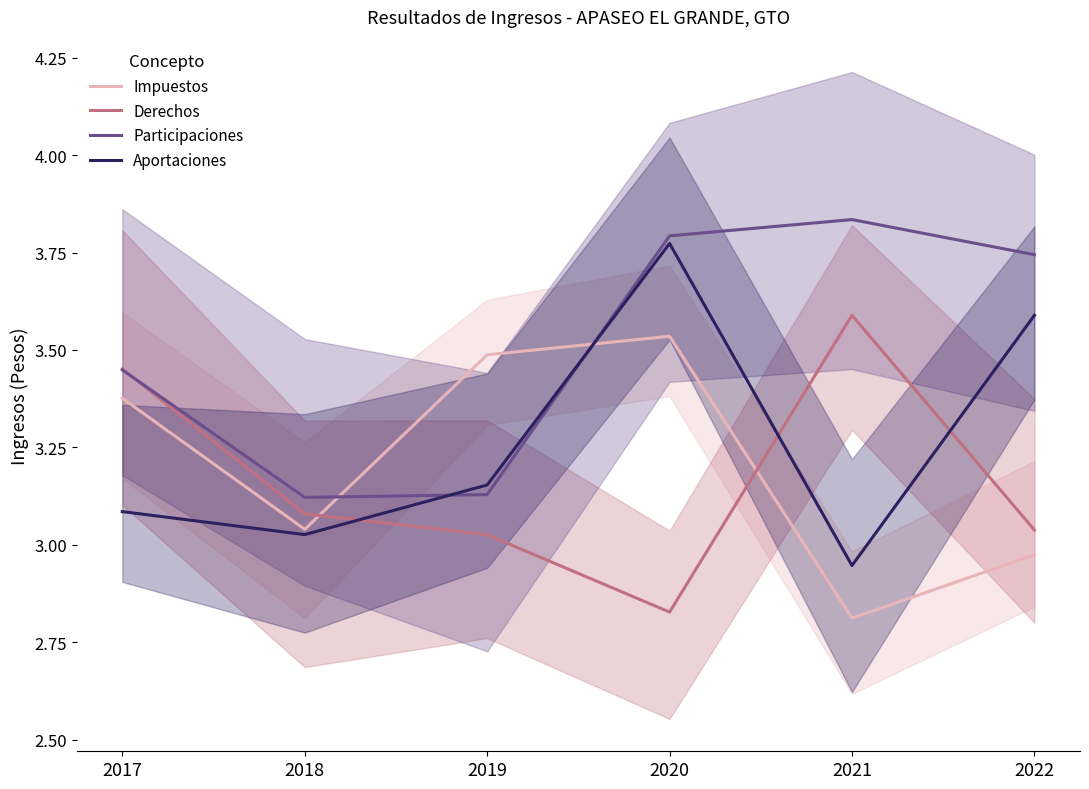

What is the average value of the Aportaciones series?

3.3